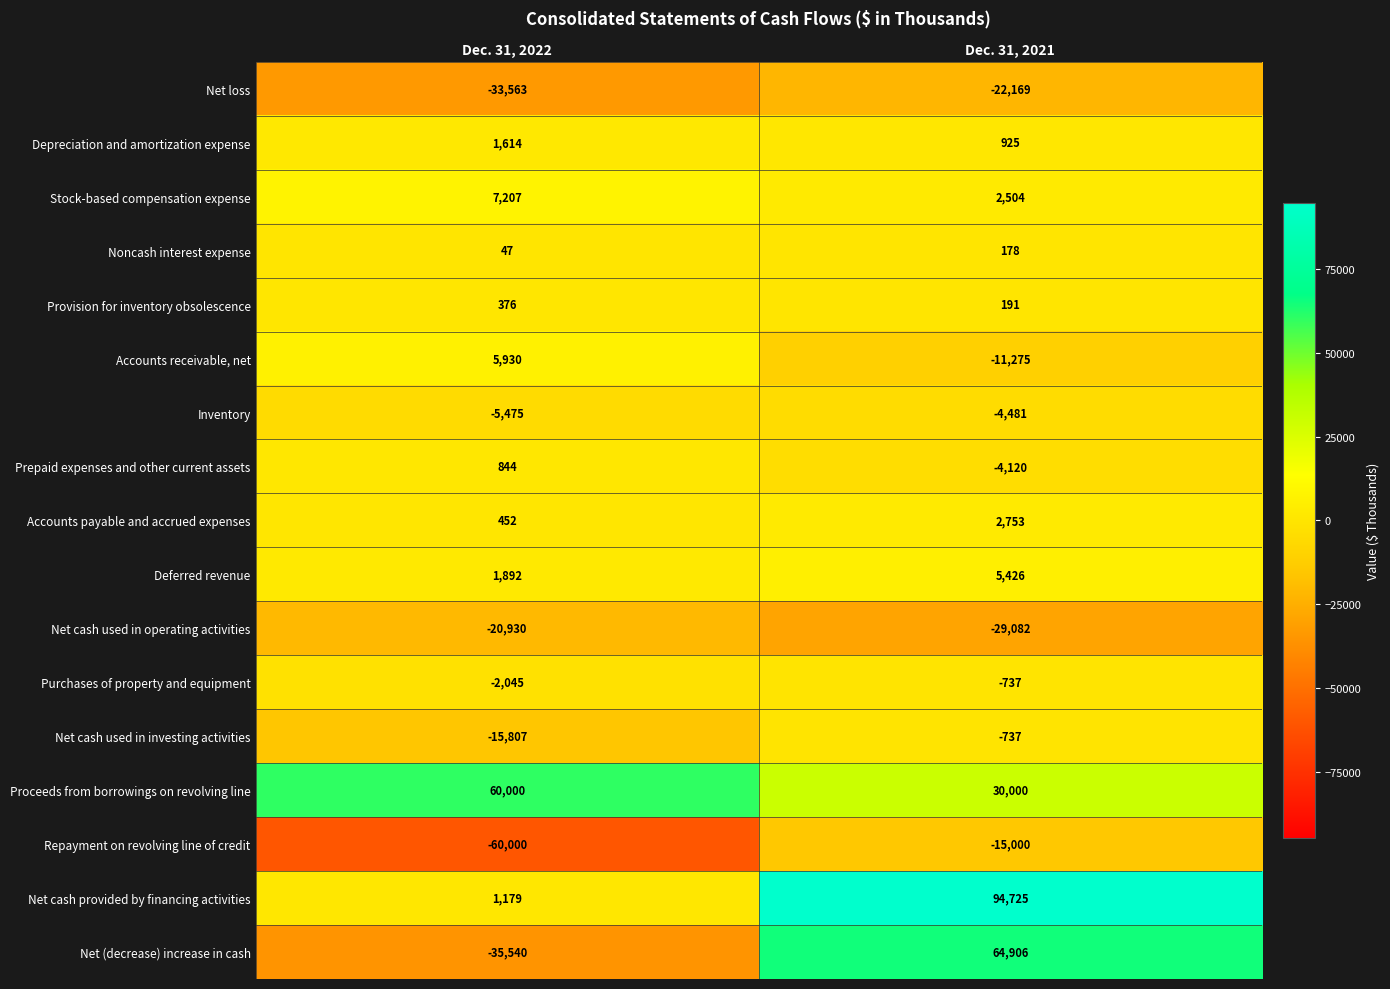

Read the Accounts payable and accrued expenses value at Dec. 31, 2022, to the nearest 100.

500